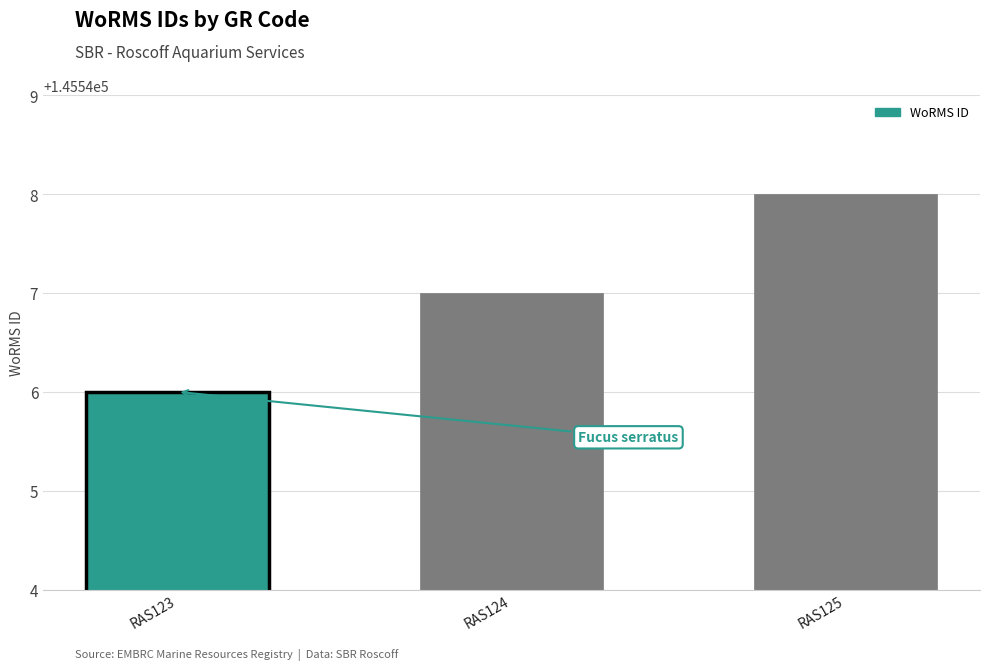

What is the difference between the maximum and minimum values?

2